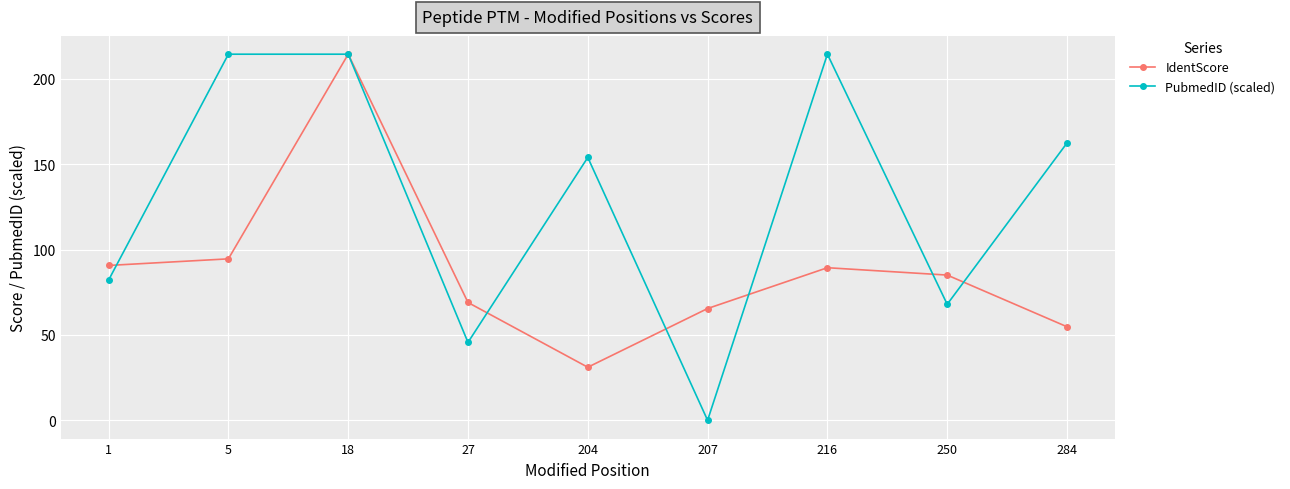

What is the highest value of the PubmedID (scaled) series?

214.5